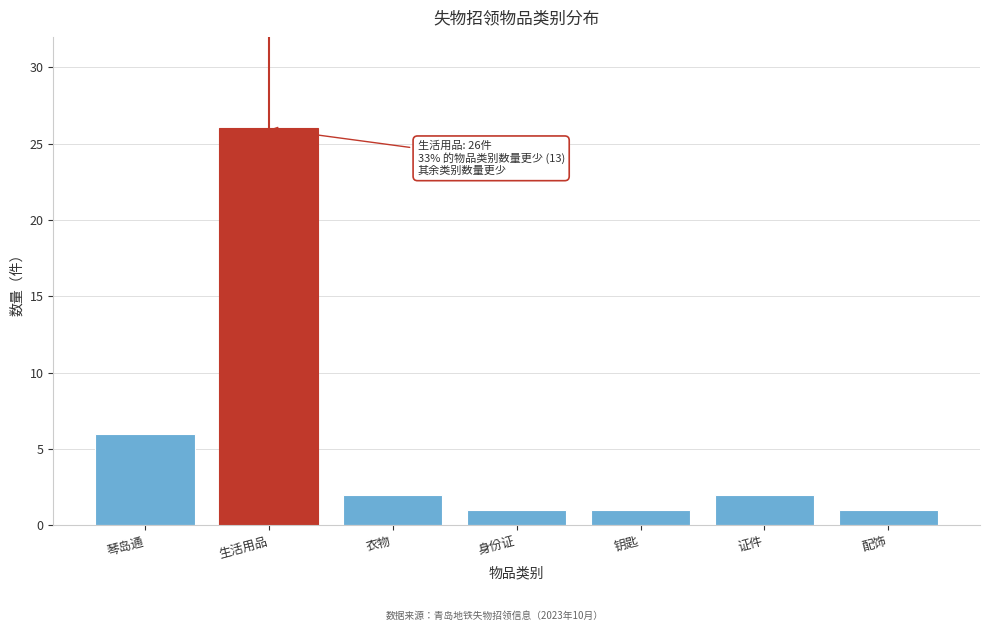

Reading left to right, transcribe all the data shown in this chart.

6	26	2	1	1	2	1